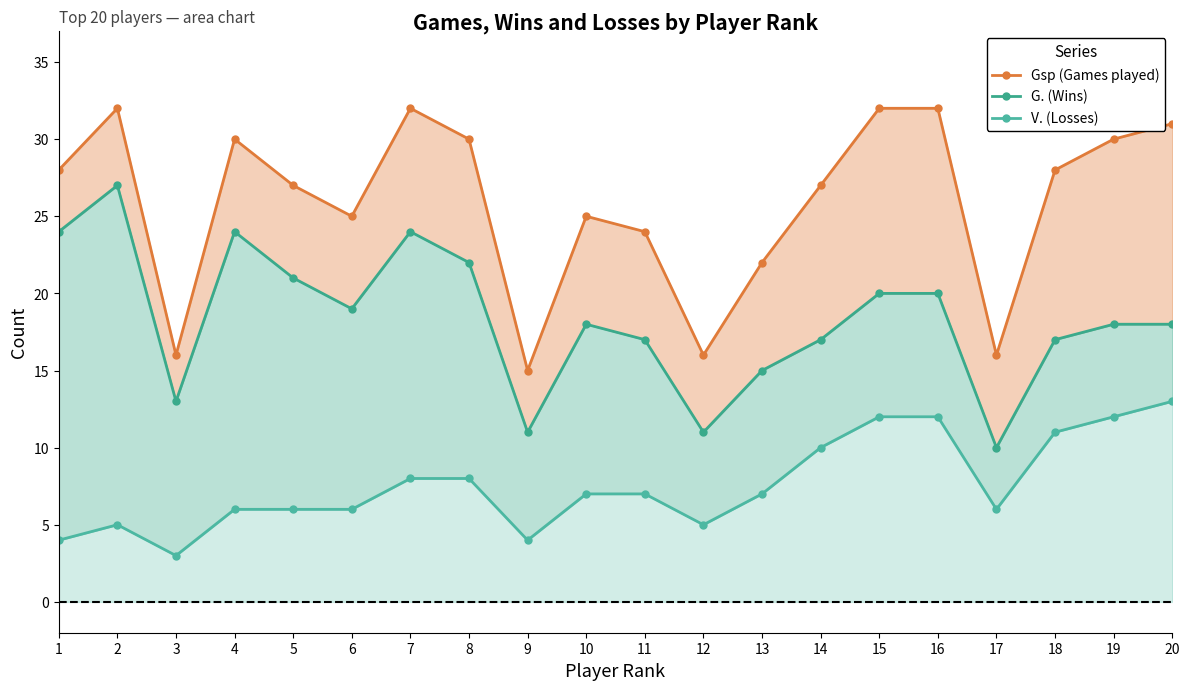

What is the value of the Gsp (Games played) point at the 20th from the left?

31